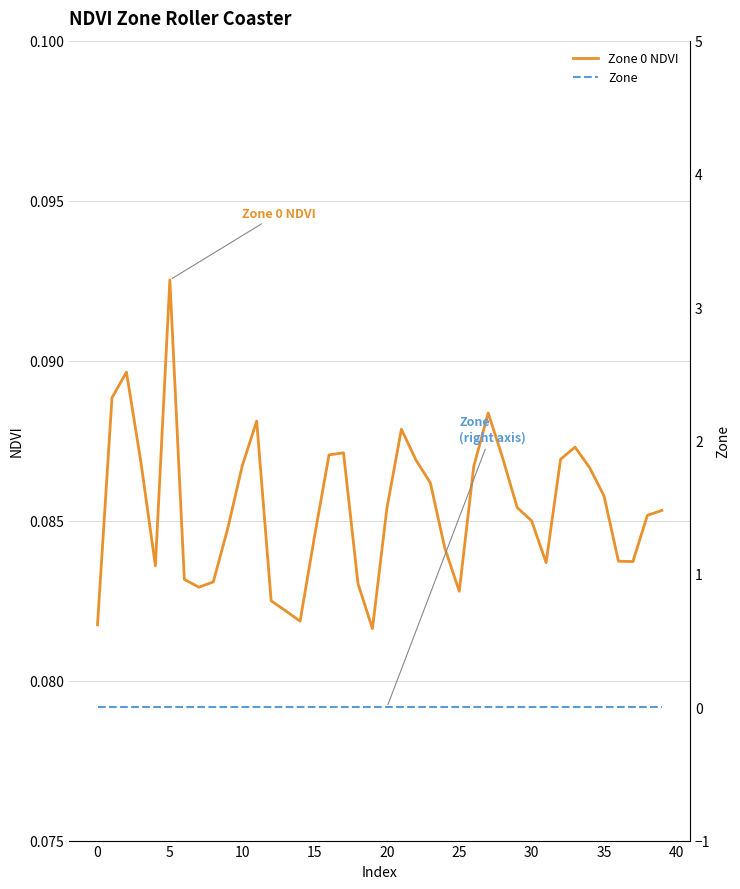

What are all the series names shown in the legend?

Zone 0 NDVI, Zone